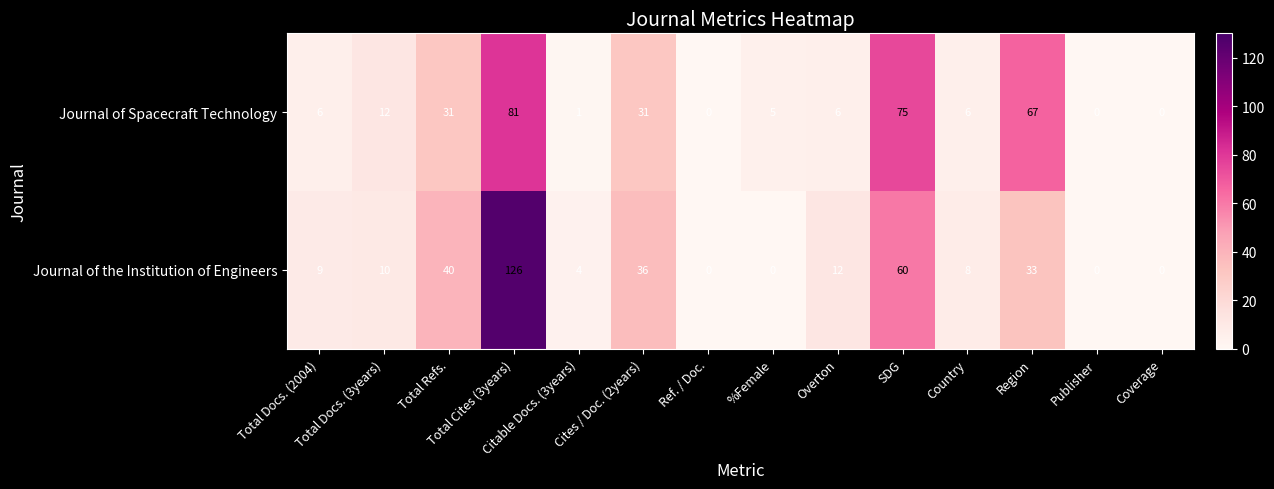

How many values in the Journal of Spacecraft Technology series are below 6?

5